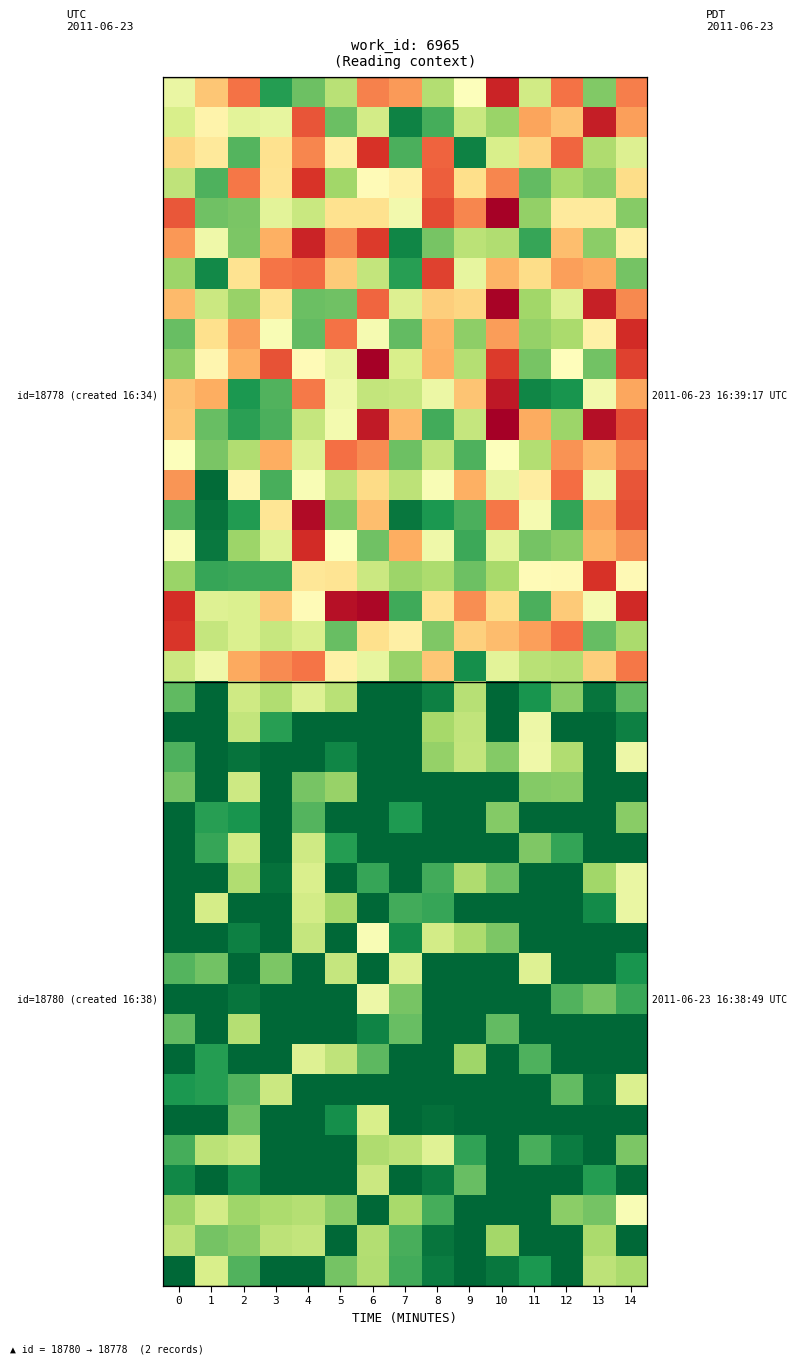

How many series are shown in this chart?

40